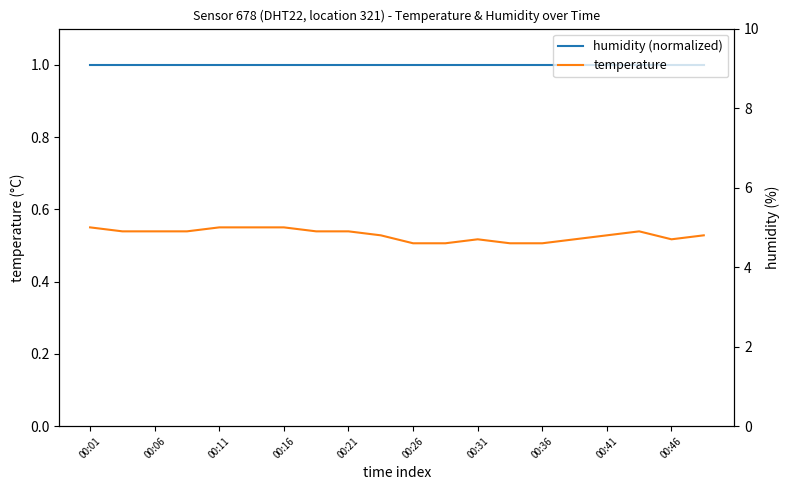

Count the number of data series in this chart.

2